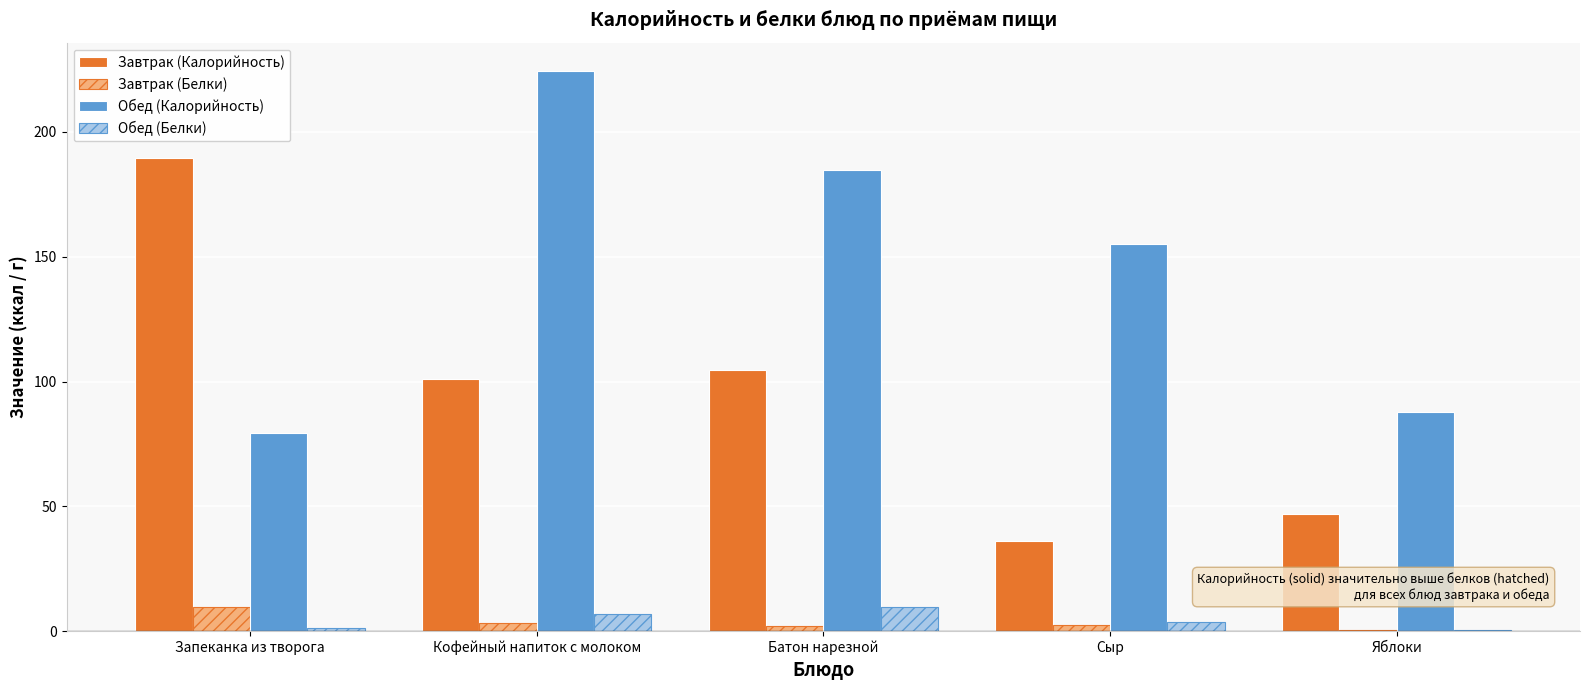

At which category does the chart reach its peak across all series?

Кофейный напиток с молоком